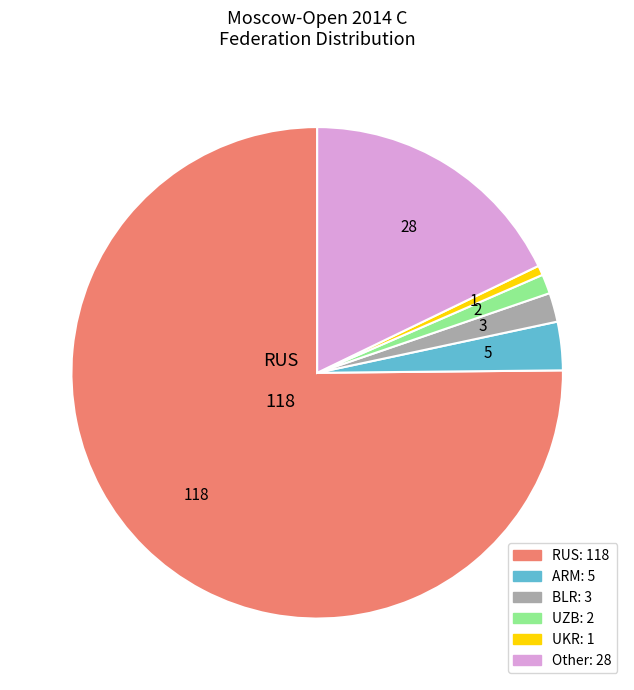

Does any single category account for the majority?

Yes